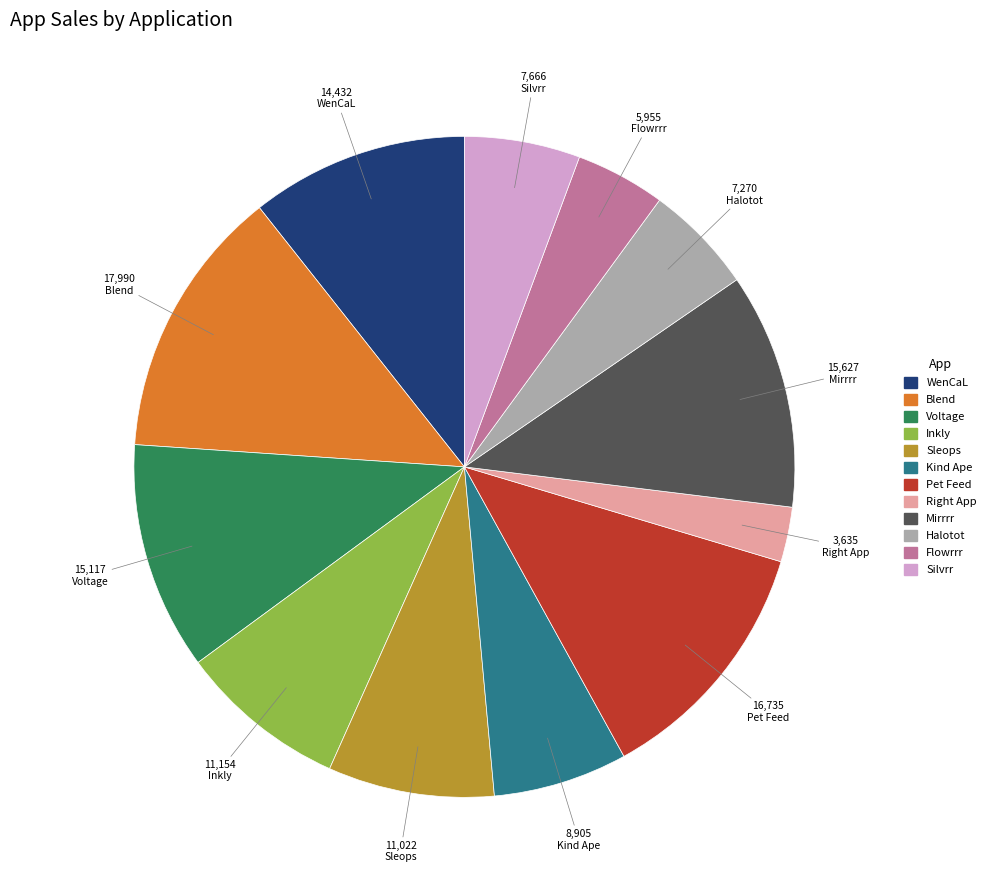

True or false: Kind Ape accounts for 7% of the total.

True